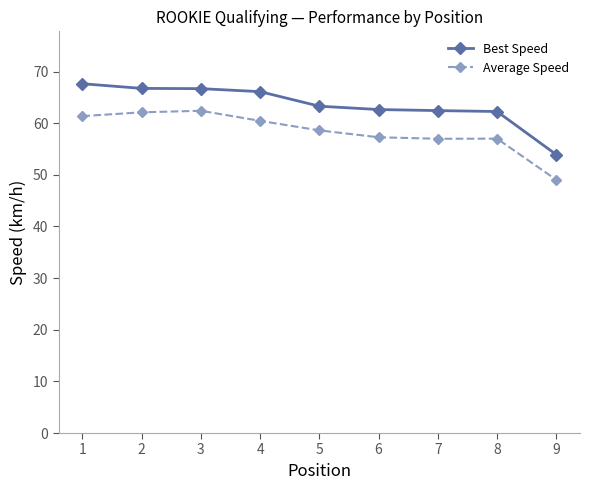

Between 1 and 8, which series saw the biggest shift?

Best Speed